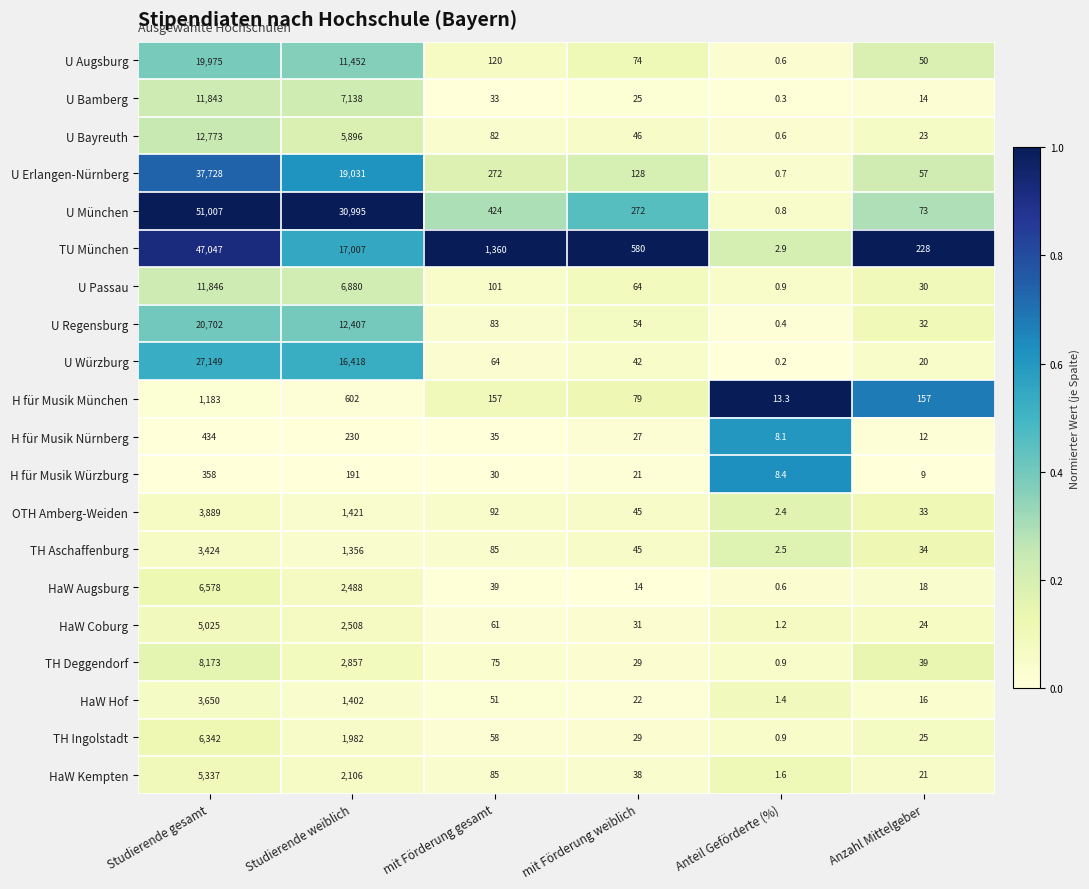

True or false: HaW Kempten has a value of 21.0 at Anzahl Mittelgeber.

True